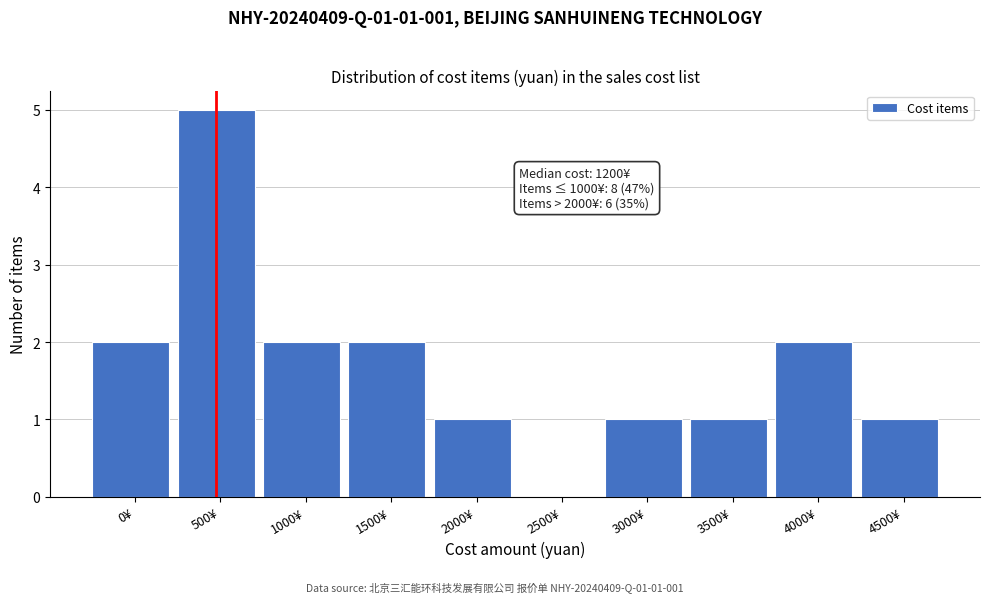

Reading left to right, extract all data points from this chart.

0¥=2	500¥=5	1000¥=2	1500¥=2	2000¥=1	2500¥=0	3000¥=1	3500¥=1	4000¥=2	4500¥=1